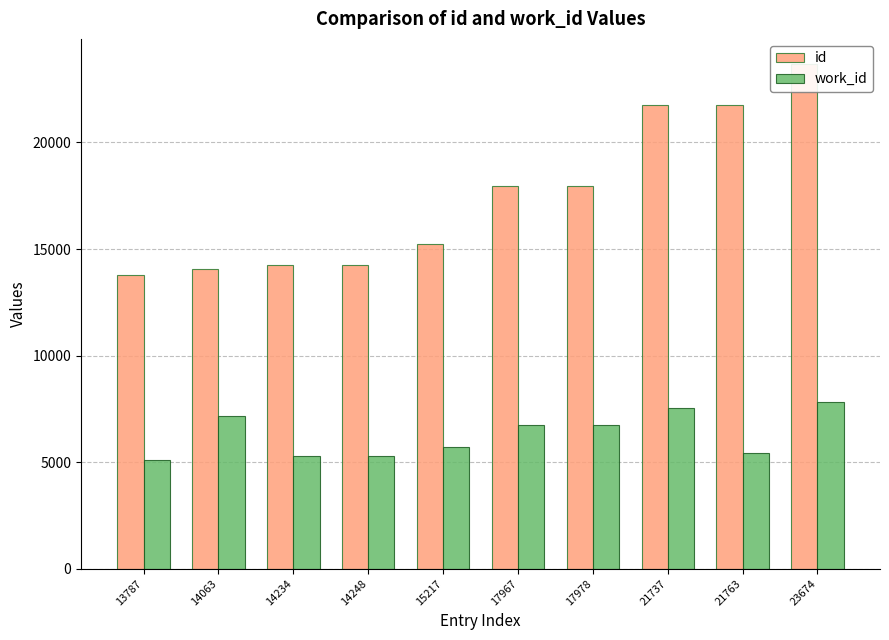

True or false: work_id has a value of 6749 at 17967.

True